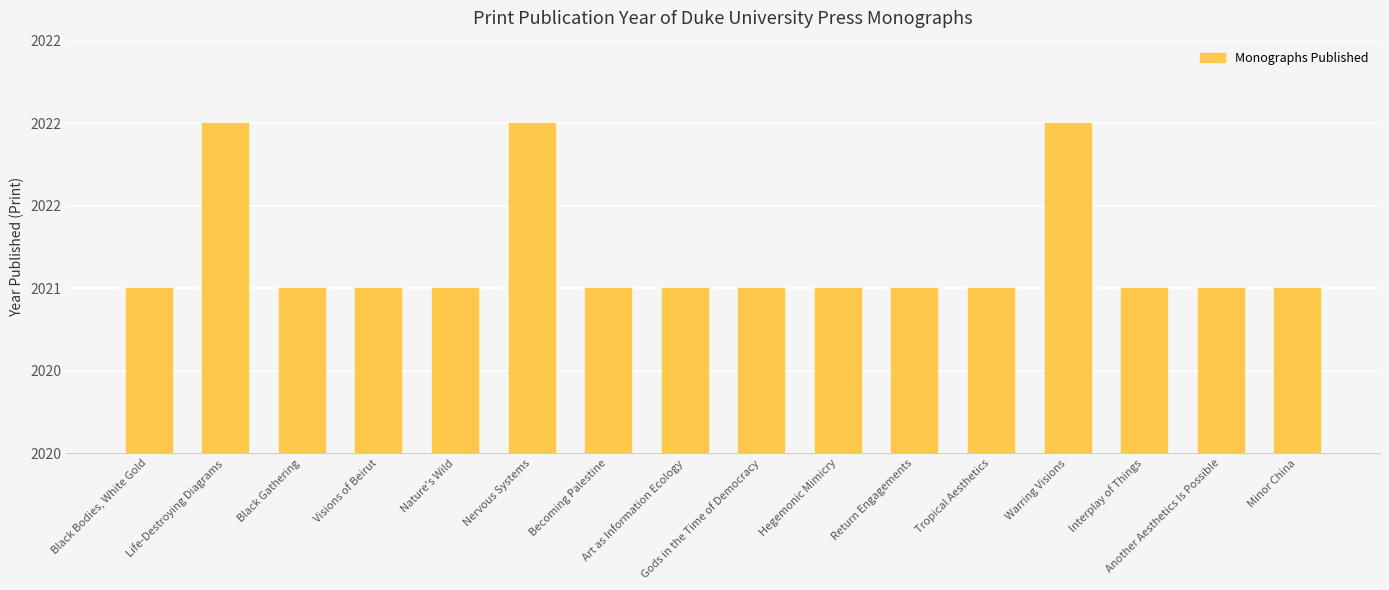

Are the bars horizontal?

No